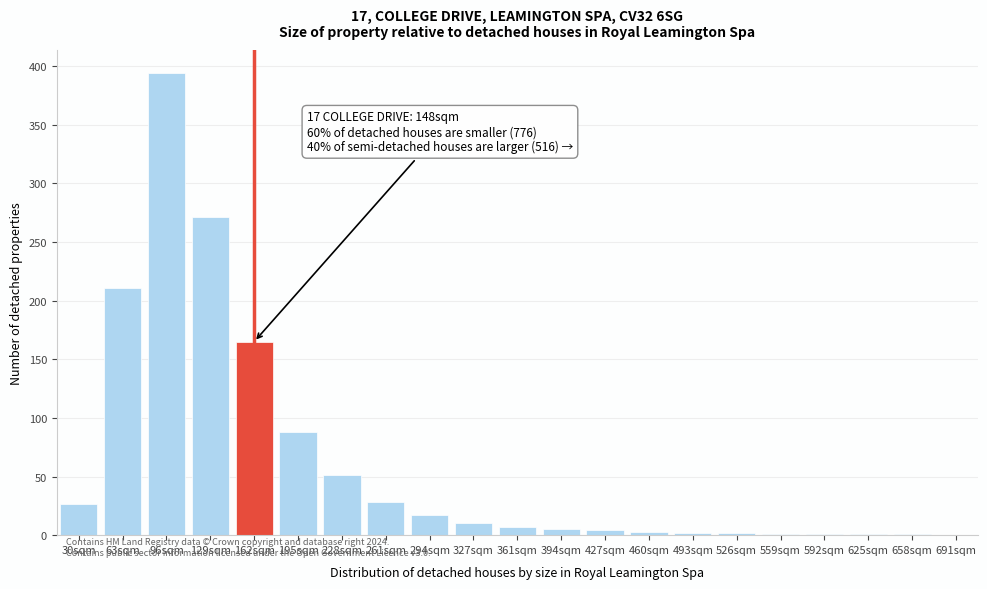

Which category has the highest value across all series?

96sqm